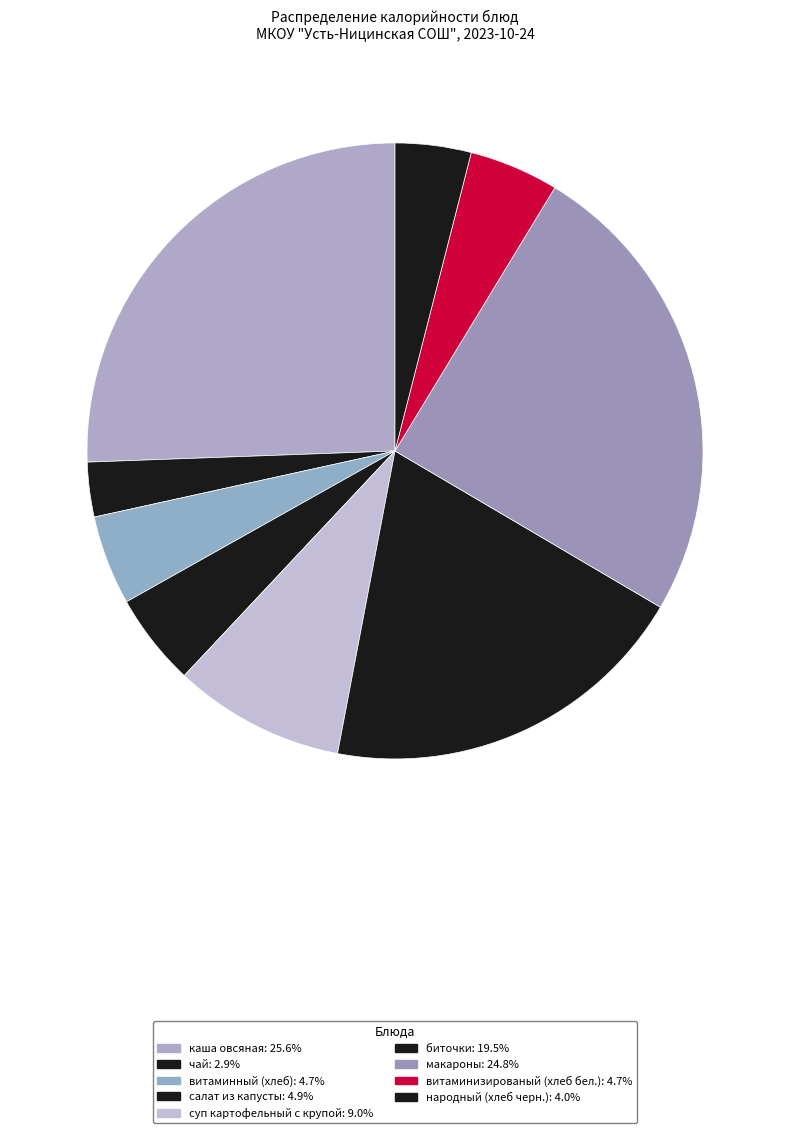

How many slices are in this pie chart?

9